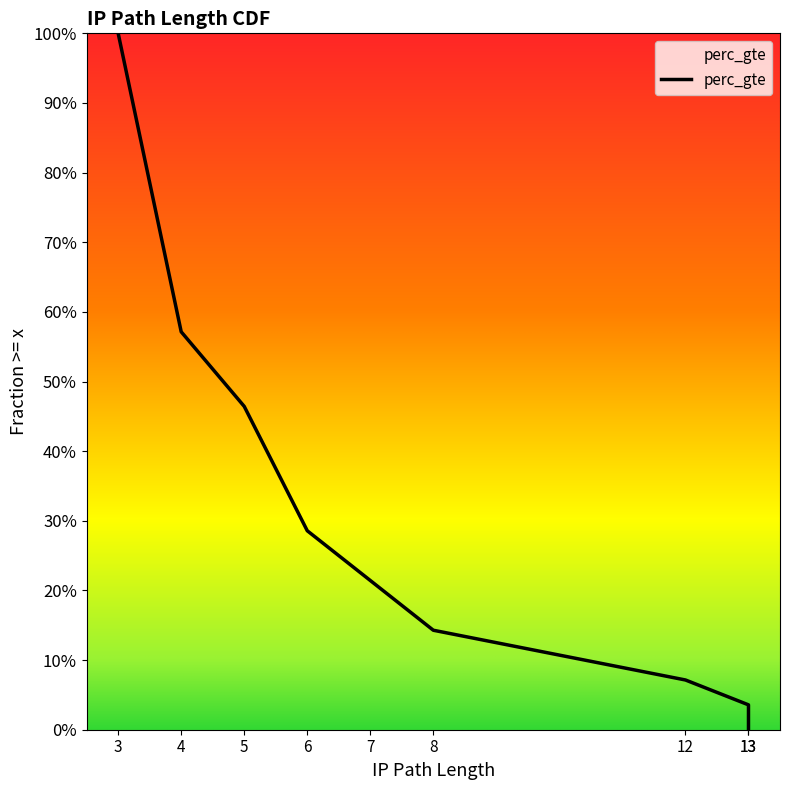

Which category has the highest value across all series?

3